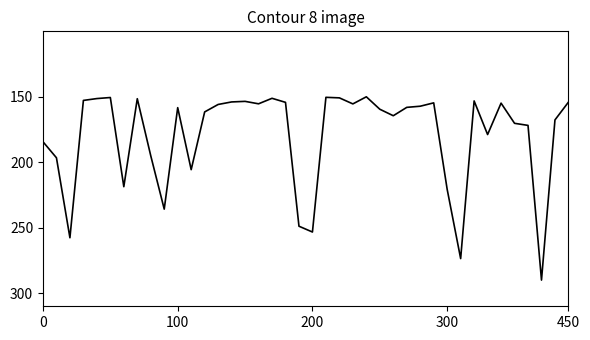

What is the difference between the second highest and minimum values?

123.6